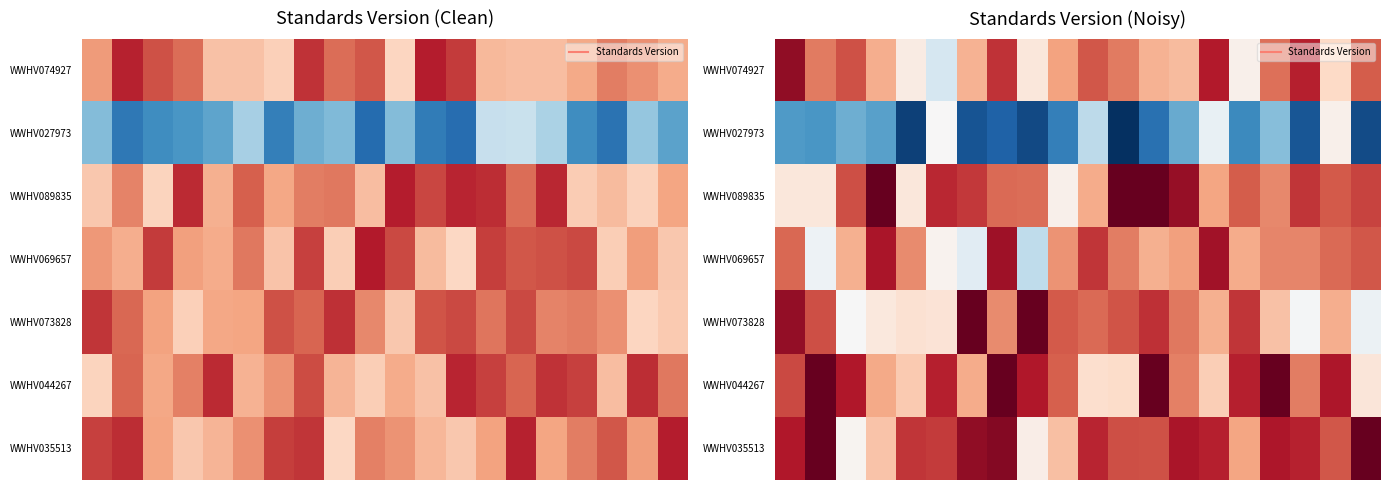

How many values in the WWHV074927 series exceed 2?

10